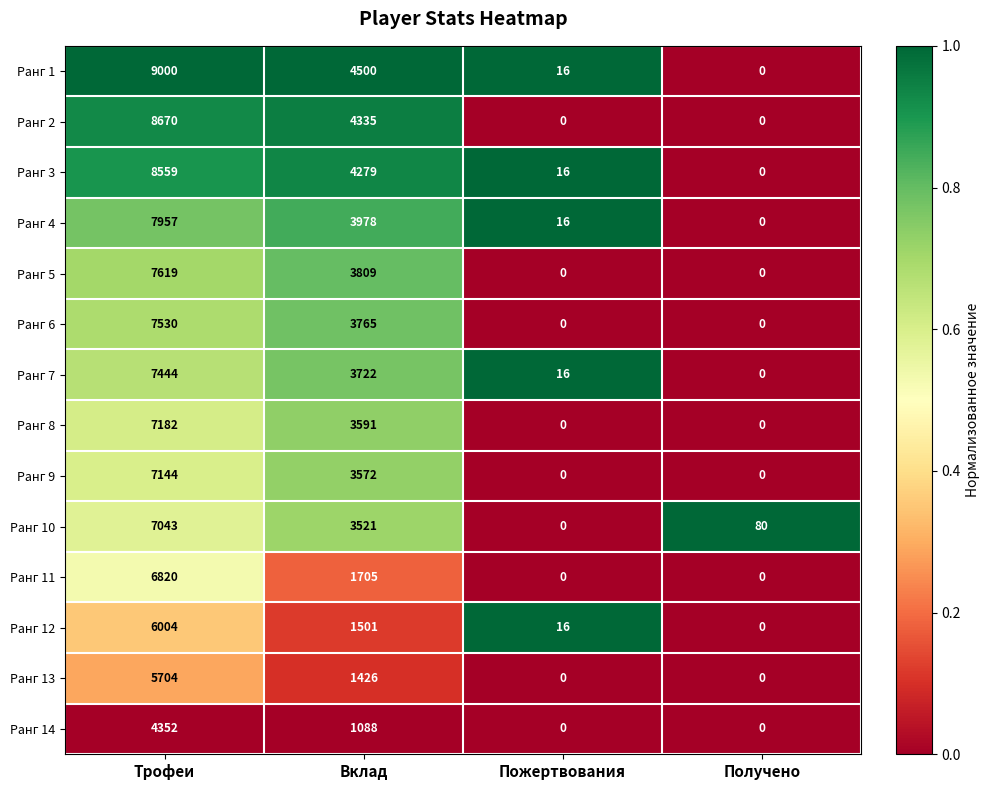

Rank the series at Вклад from lowest to highest value.

Ранг 14, Ранг 13, Ранг 12, Ранг 11, Ранг 10, Ранг 9, Ранг 8, Ранг 7, Ранг 6, Ранг 5, Ранг 4, Ранг 3, Ранг 2, Ранг 1